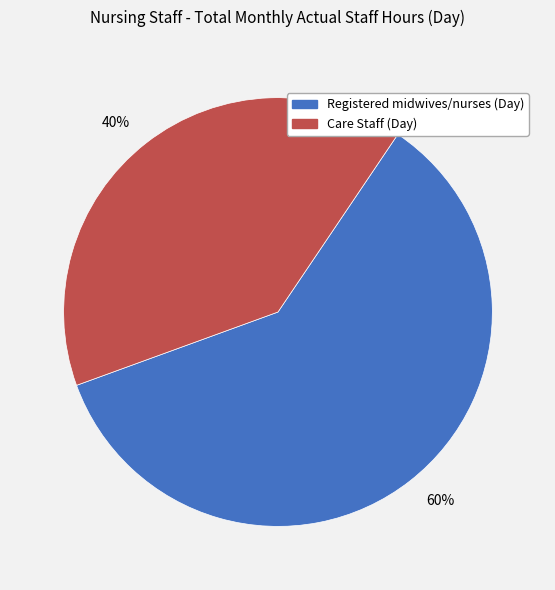

Is there a majority slice in this chart?

Yes